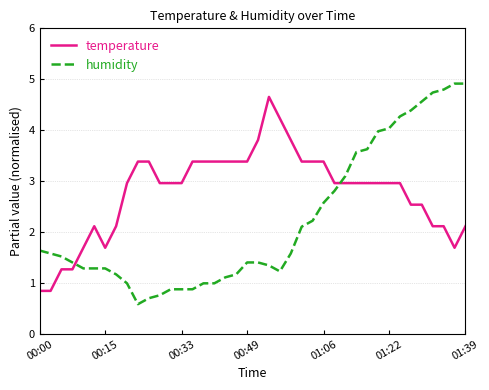

What is the minimum value for temperature?

0.8